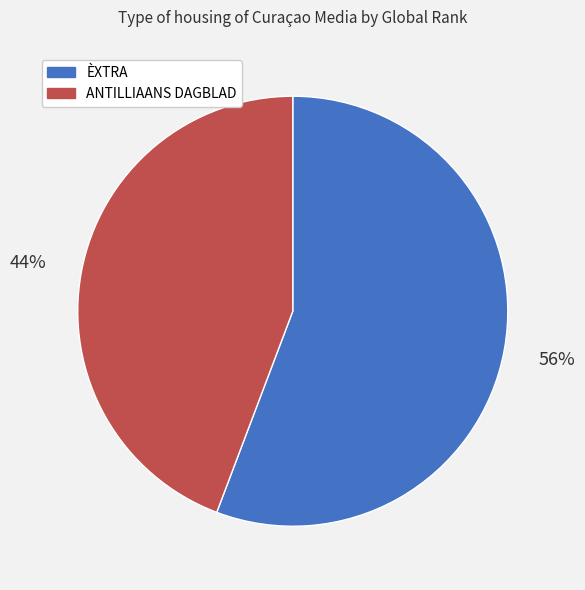

Do ANTILLIAANS DAGBLAD and ÈXTRA together represent more than half of the pie?

Yes